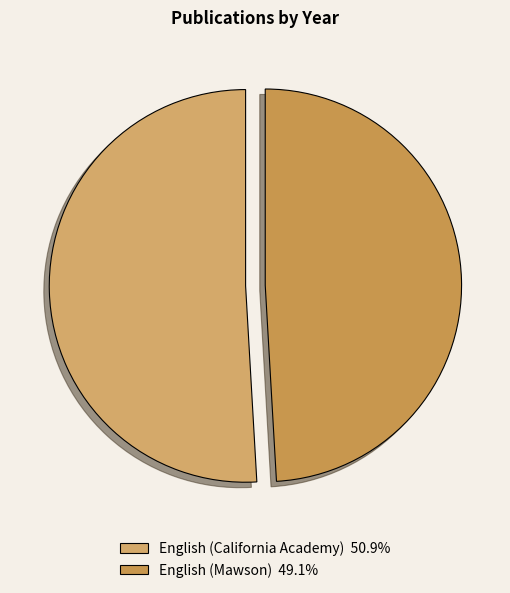

Rank the categories by value from highest to lowest.

English (California Academy), English (Mawson)